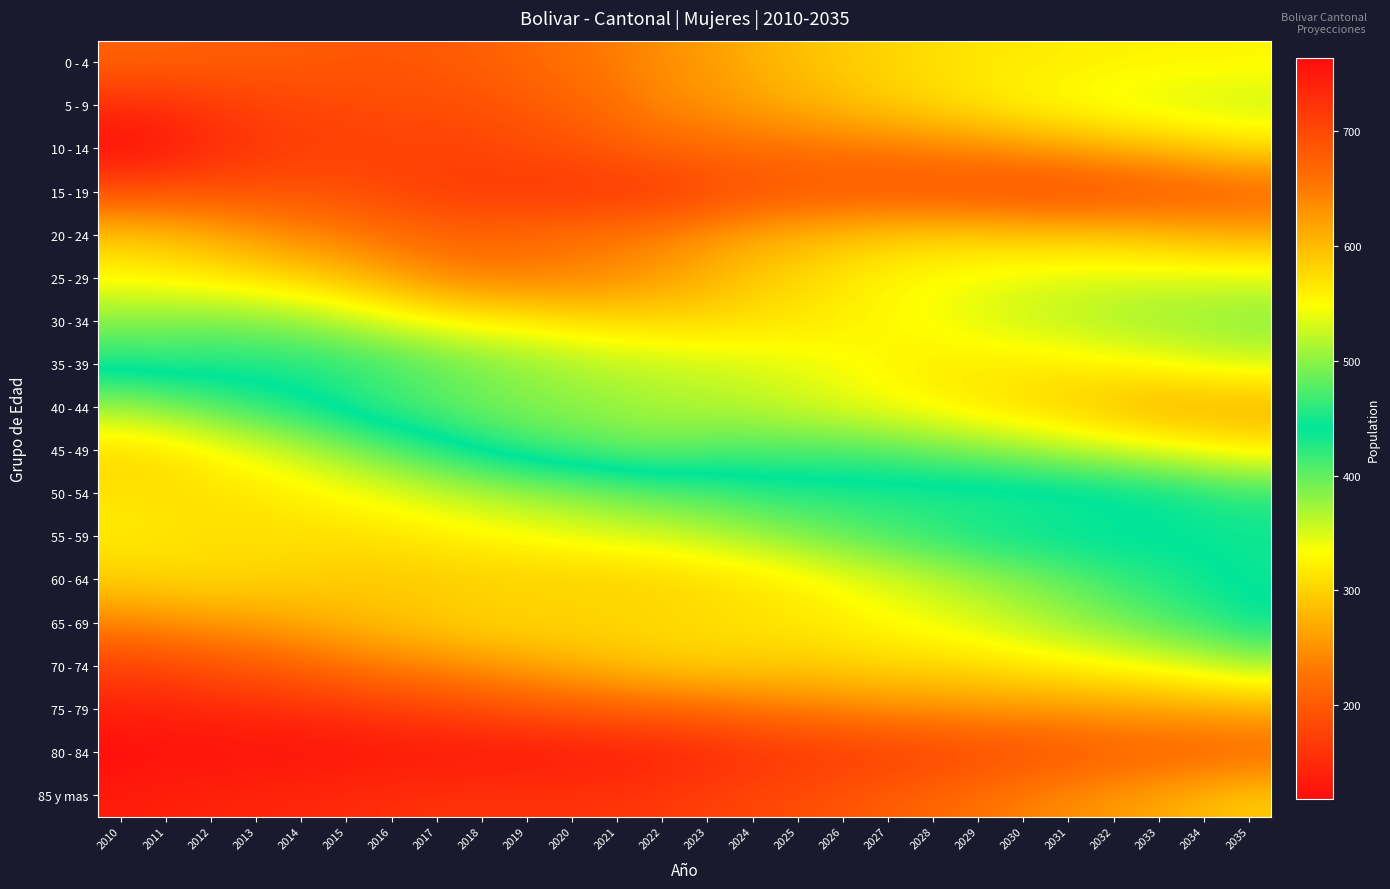

Between 2015 and 2035, which is larger?

2015